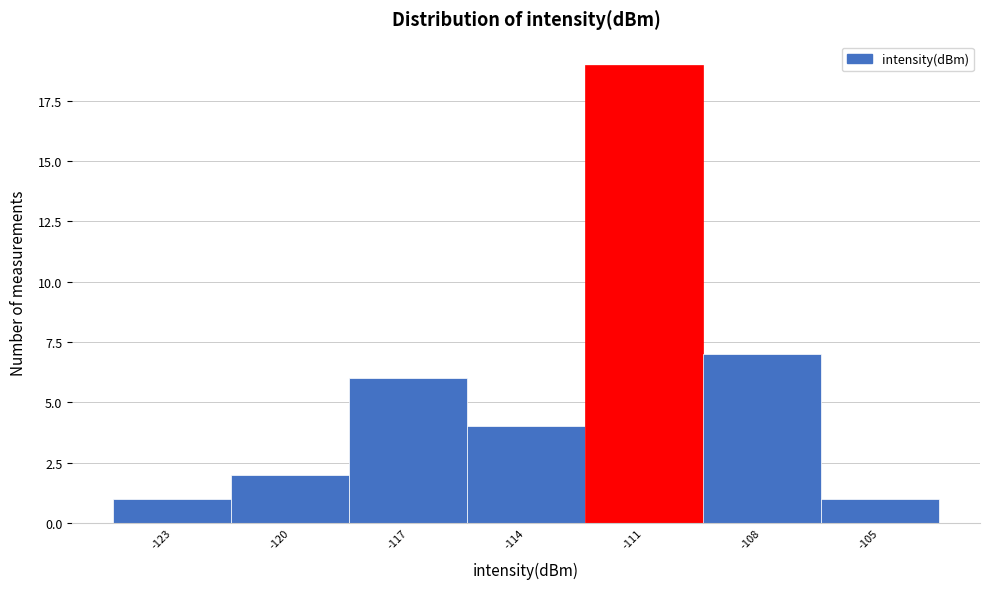

Reading right to left, list all the values displayed in this chart.

1	7	19	4	6	2	1